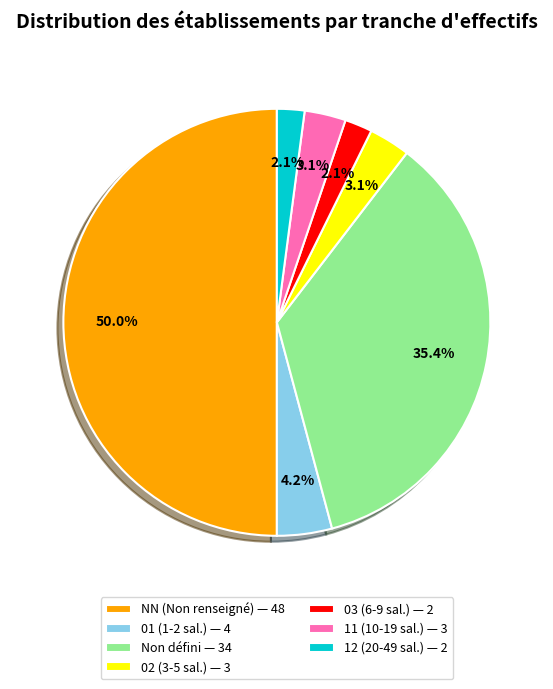

Which category has the biggest portion of the pie?

NN (Non renseigné) — 48